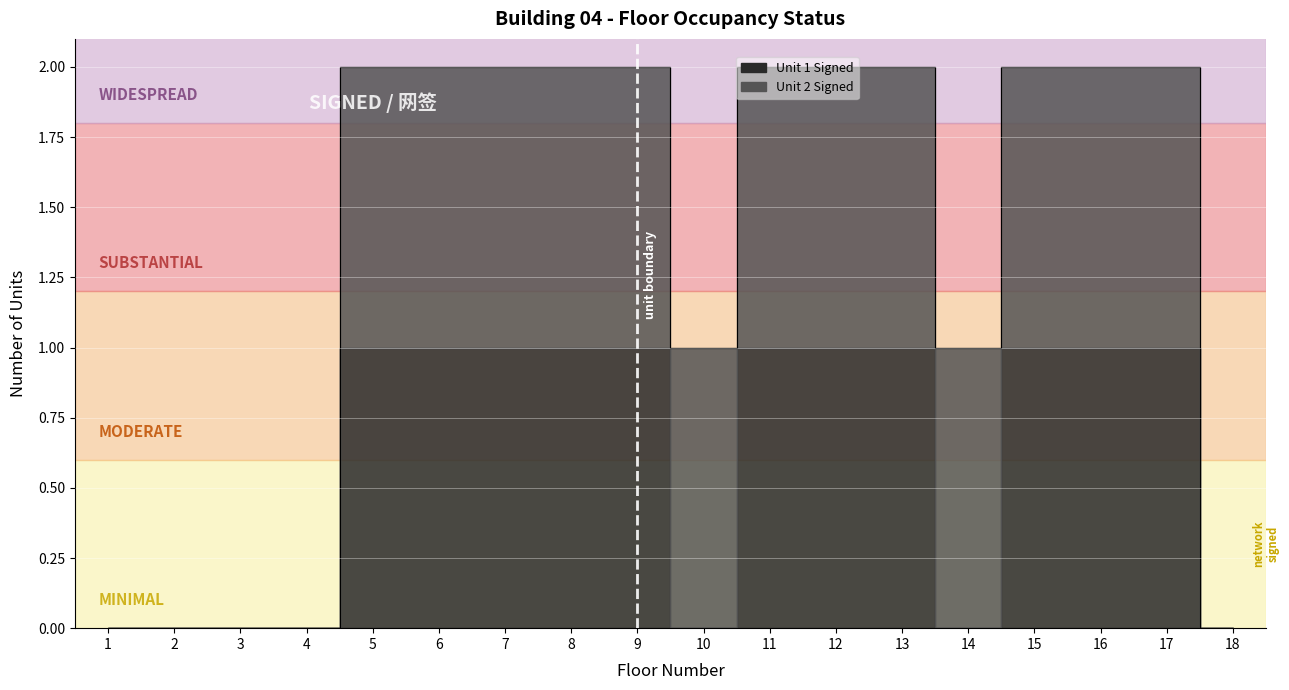

How many interior local valleys (lower than both neighbors) does the data have?

2